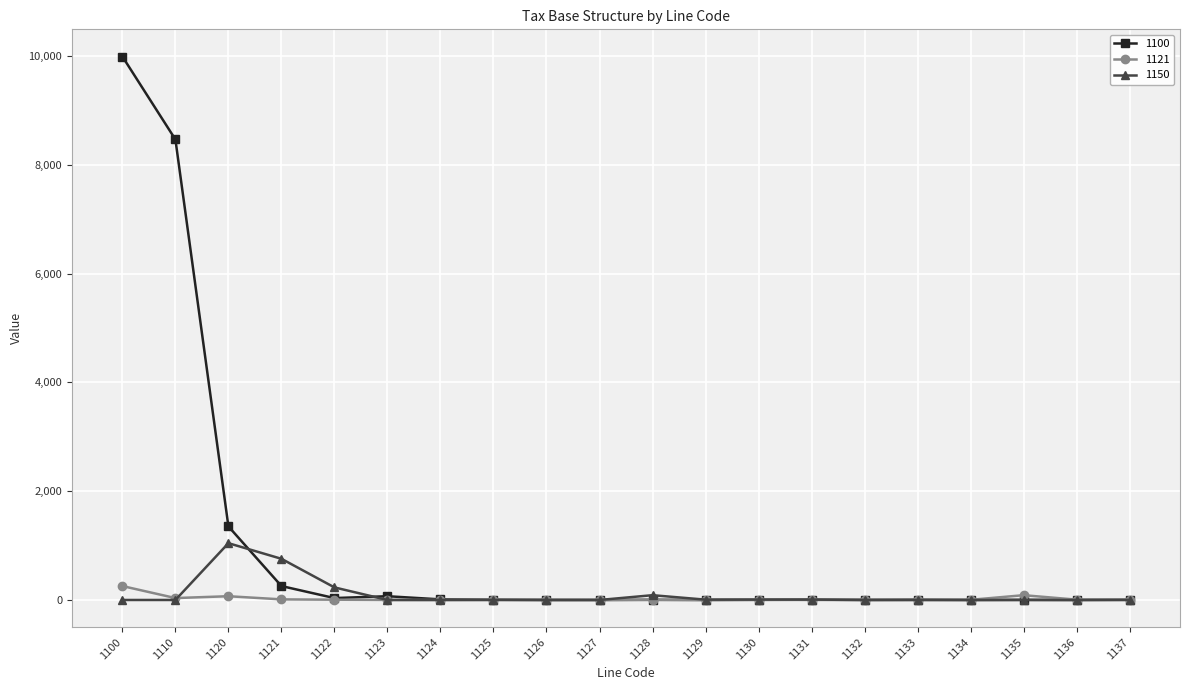

True or false: 1121 has a value of 1 at 1123.

True